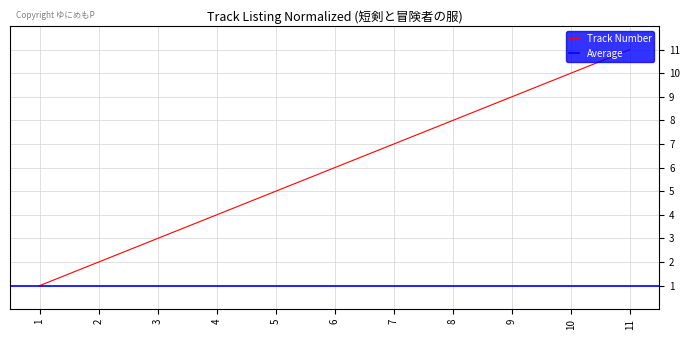

Which category has the highest value across all series?

11